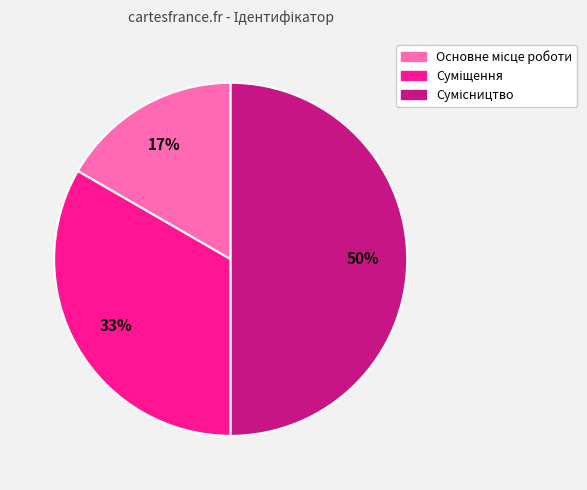

To the nearest percent, what is the average slice percentage?

33%